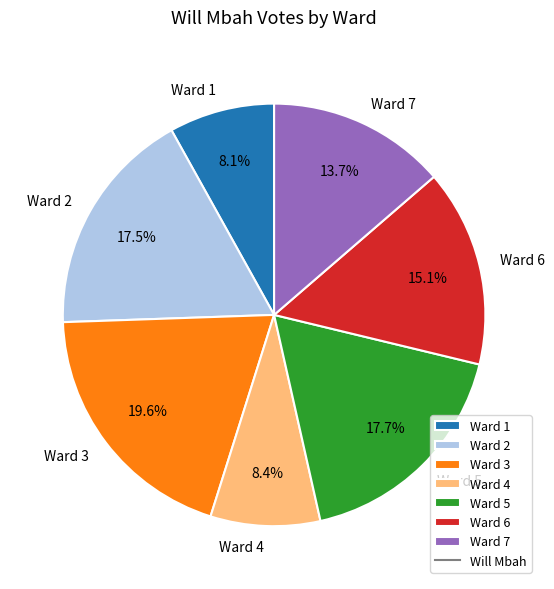

What percentage is NOT represented by Ward 6?

84.9%